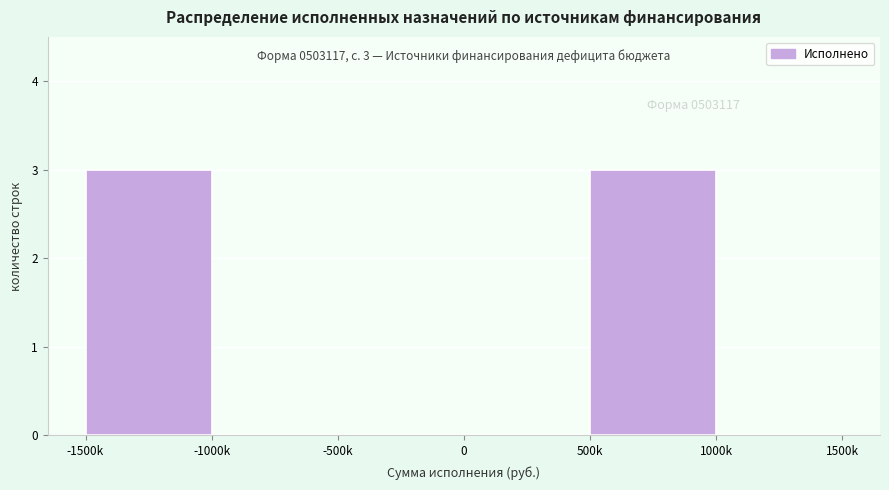

Reading left to right, list all the values displayed in this chart.

-1500k=3	-1000k=0	-500k=0	0=0	500k=3	1000k=0